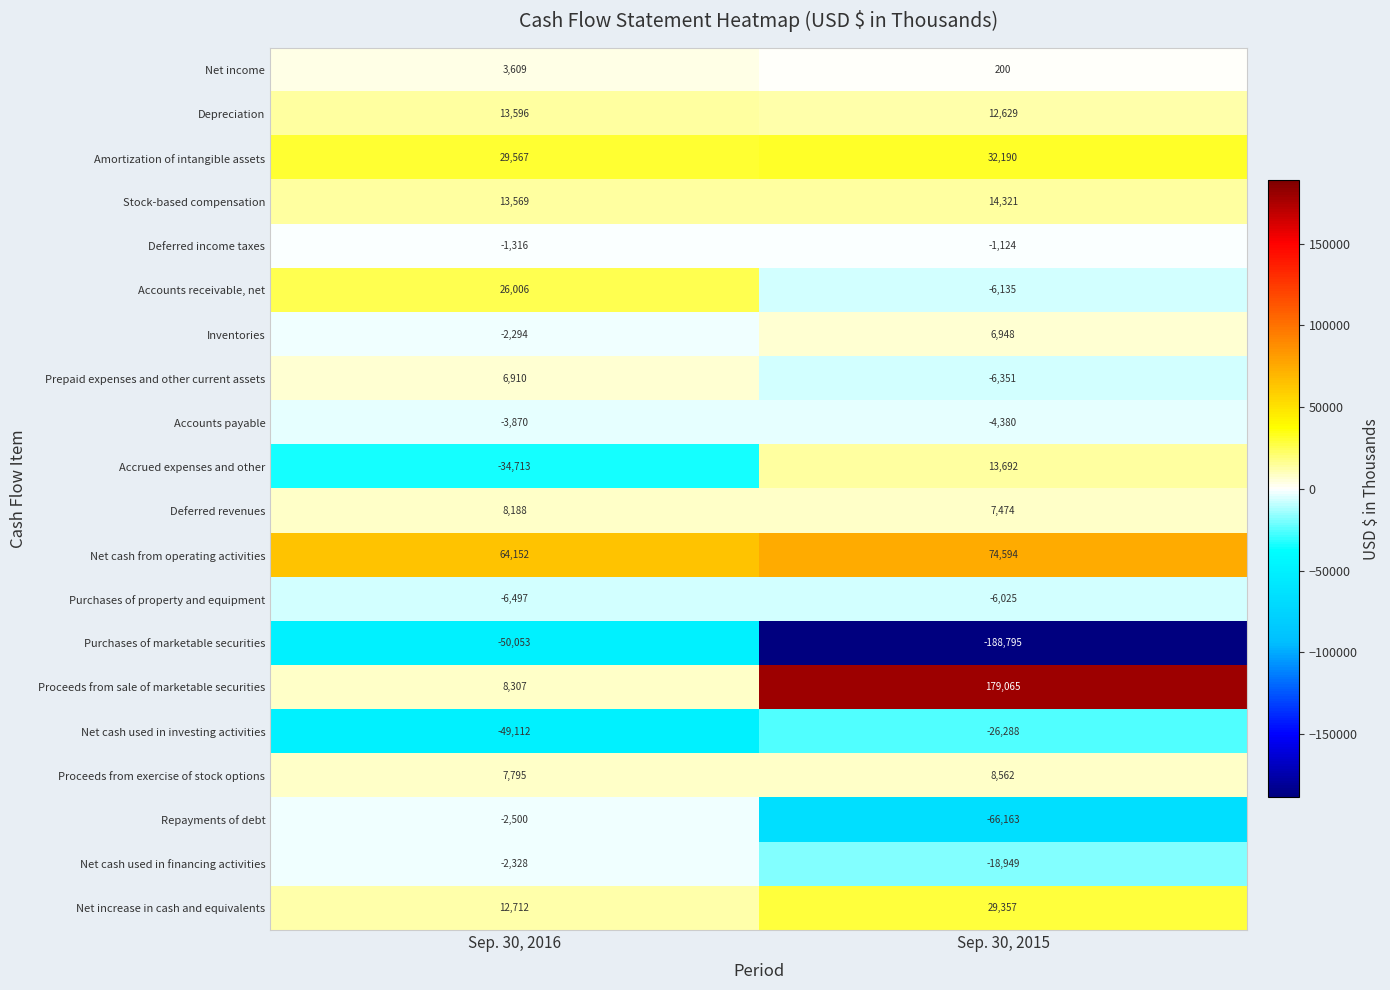

Which series has the largest range (max minus min)?

Proceeds from sale of marketable securities